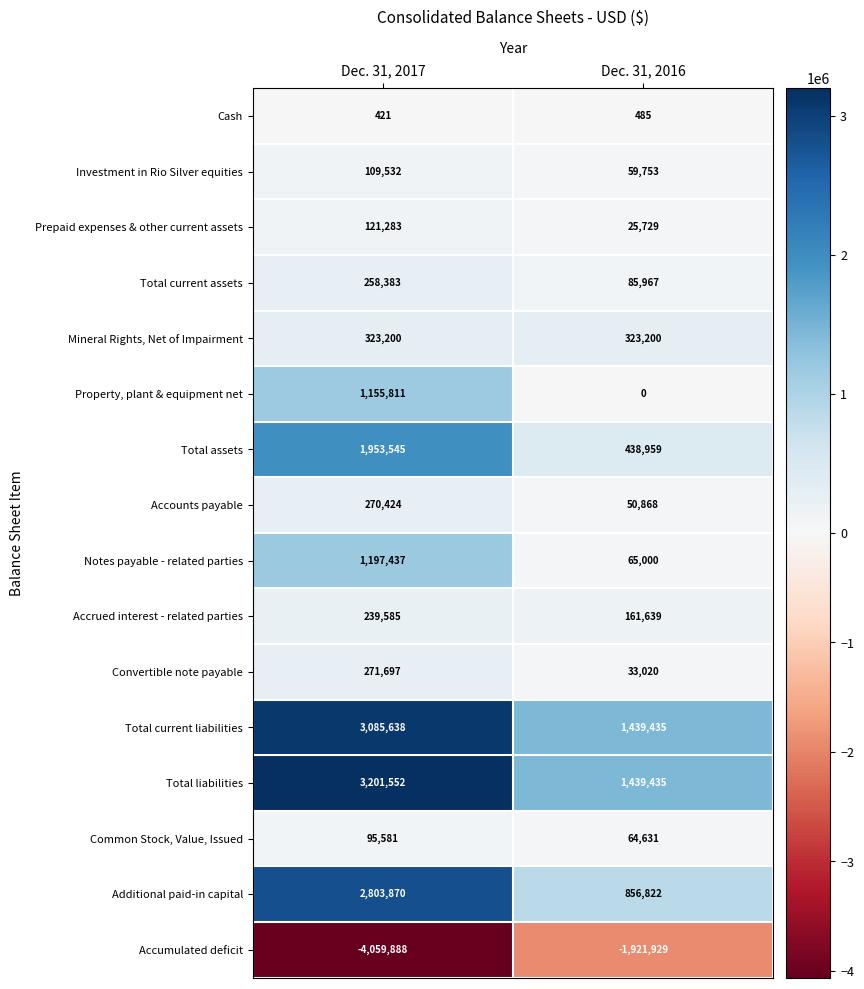

Which series has the largest range (max minus min)?

Accumulated deficit